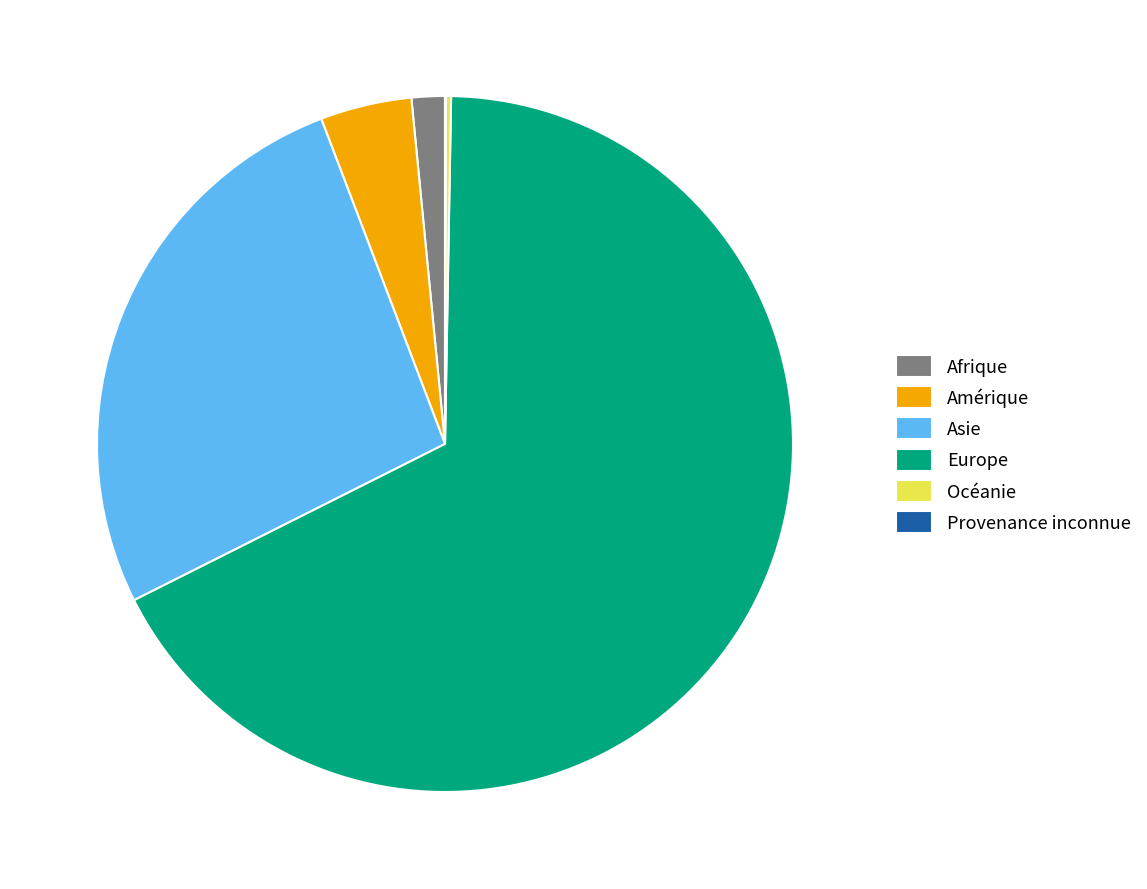

Combined, do Asie and Europe account for over 50%?

Yes